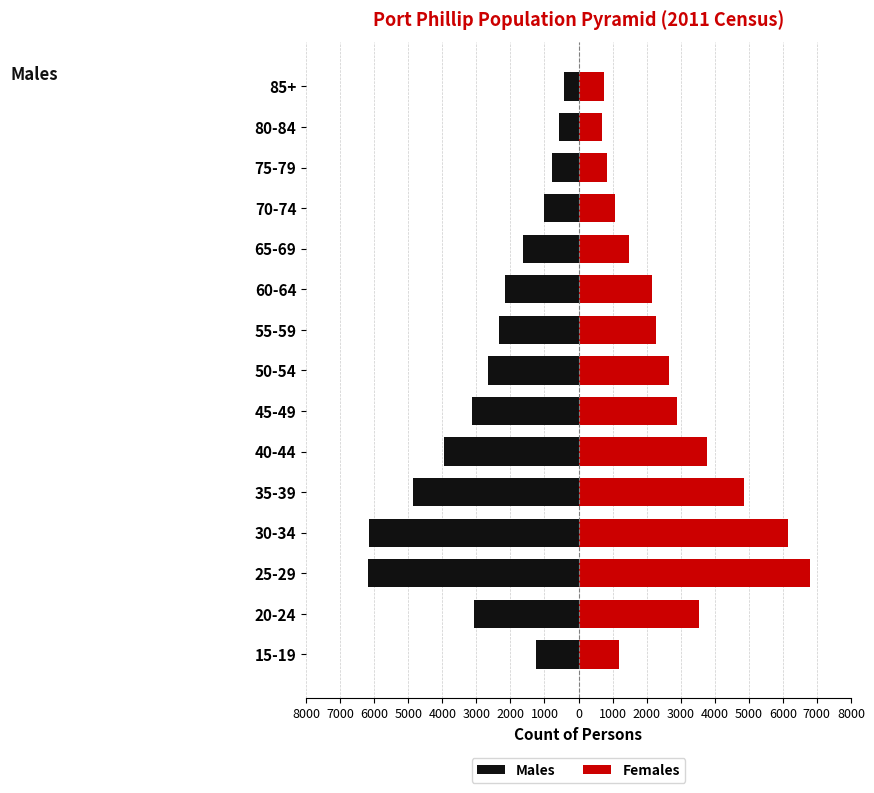

Which series has the largest total across all categories?

Females